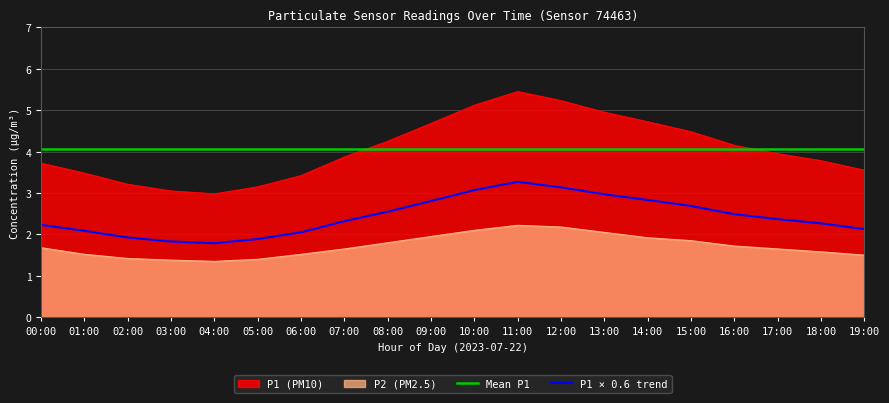

Reading left to right, what are all the values shown in this chart?

P1: 00:00=3.7	01:00=3.5	02:00=3.2	03:00=3.0	04:00=3.0	05:00=3.1	06:00=3.4	07:00=3.9	08:00=4.2	09:00=4.7	10:00=5.1	11:00=5.5	12:00=5.2	13:00=5.0	14:00=4.7	15:00=4.5	16:00=4.2	17:00=4.0	18:00=3.8	19:00=3.5
P2: 00:00=1.7	01:00=1.5	02:00=1.4	03:00=1.4	04:00=1.4	05:00=1.4	06:00=1.5	07:00=1.6	08:00=1.8	09:00=1.9	10:00=2.1	11:00=2.2	12:00=2.2	13:00=2.0	14:00=1.9	15:00=1.9	16:00=1.7	17:00=1.6	18:00=1.6	19:00=1.5